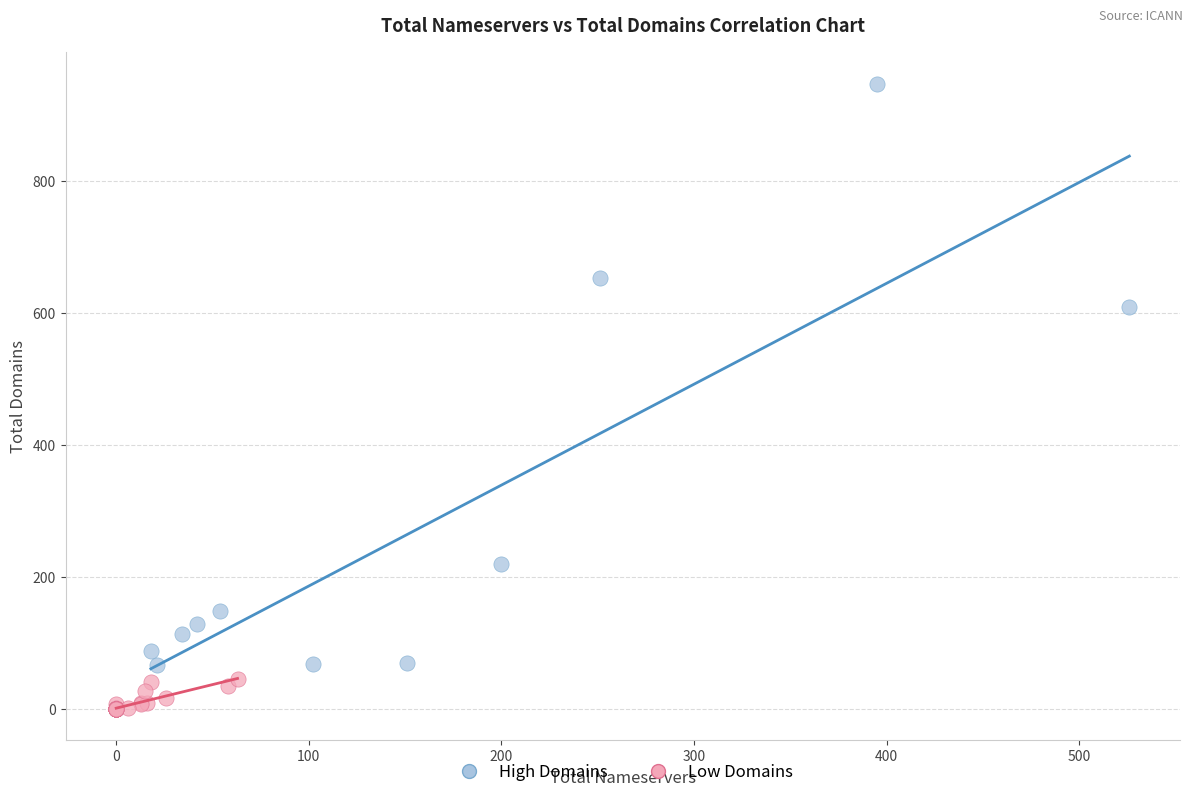

Which series reaches the maximum Y coordinate?

High Domains